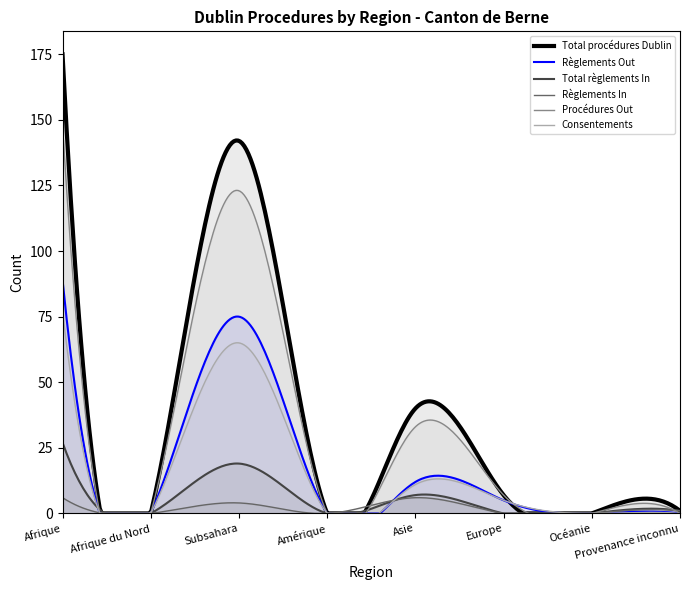

Does the chart have visible grid lines?

No